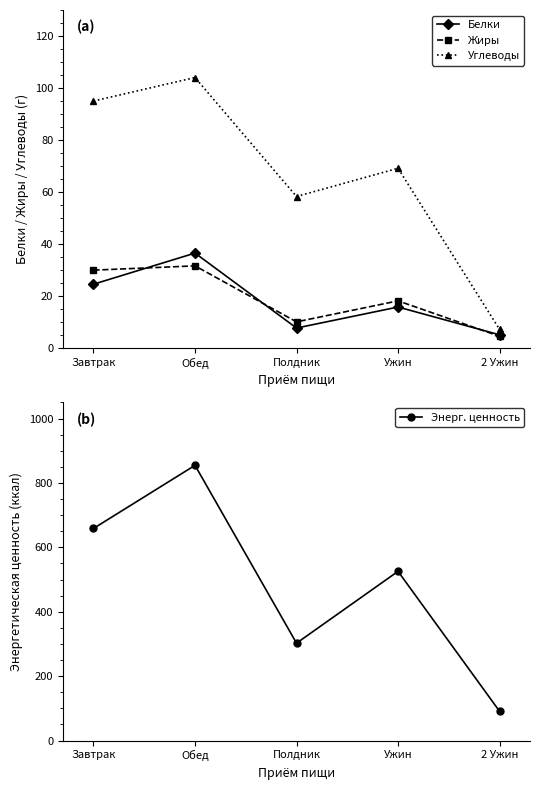

Is it true that Жиры equals 10.1 at Полдник?

True